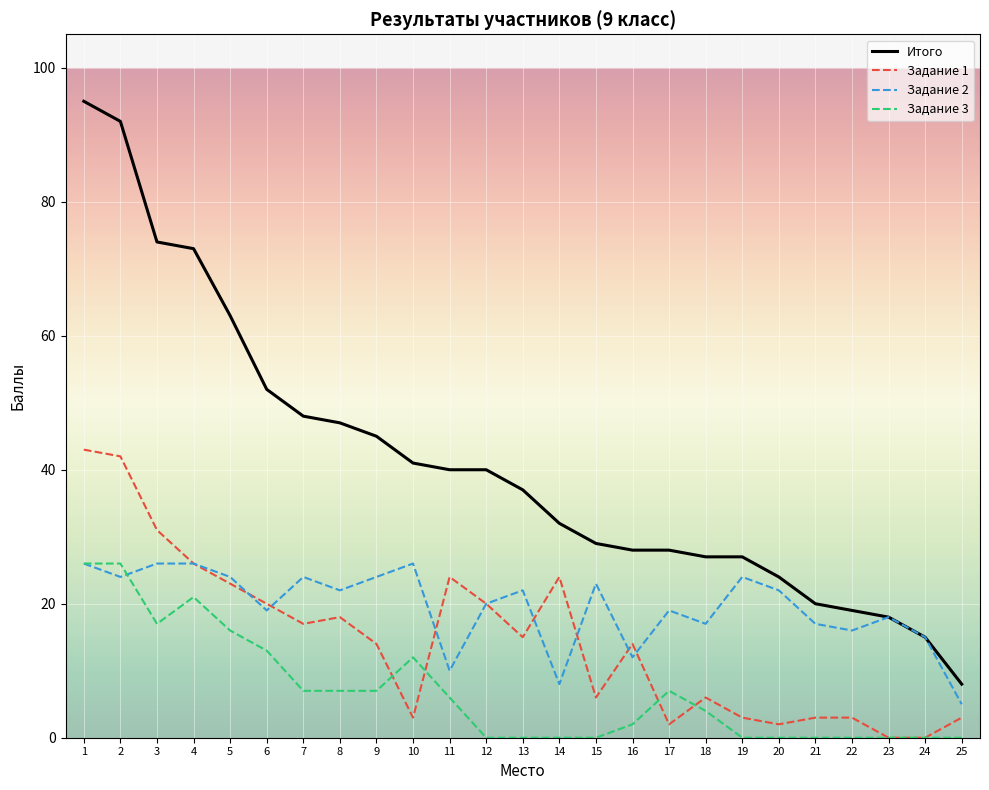

What is the maximum value shown in the chart?

95